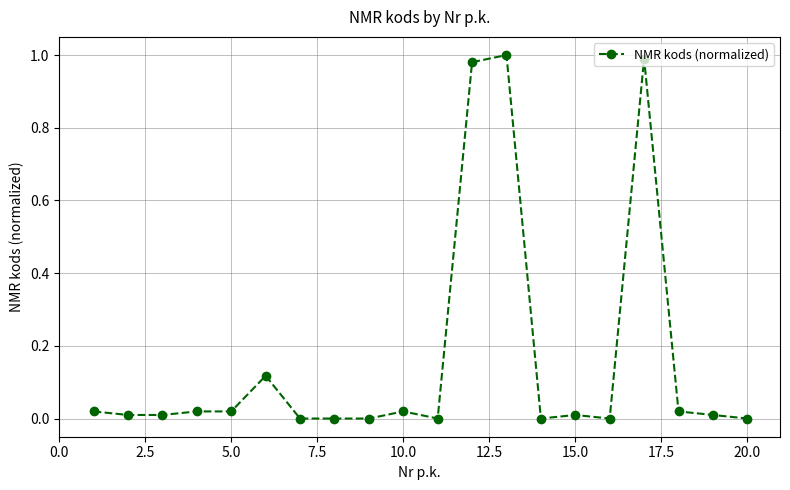

True or false: the data has more than 2 interior local peaks.

True